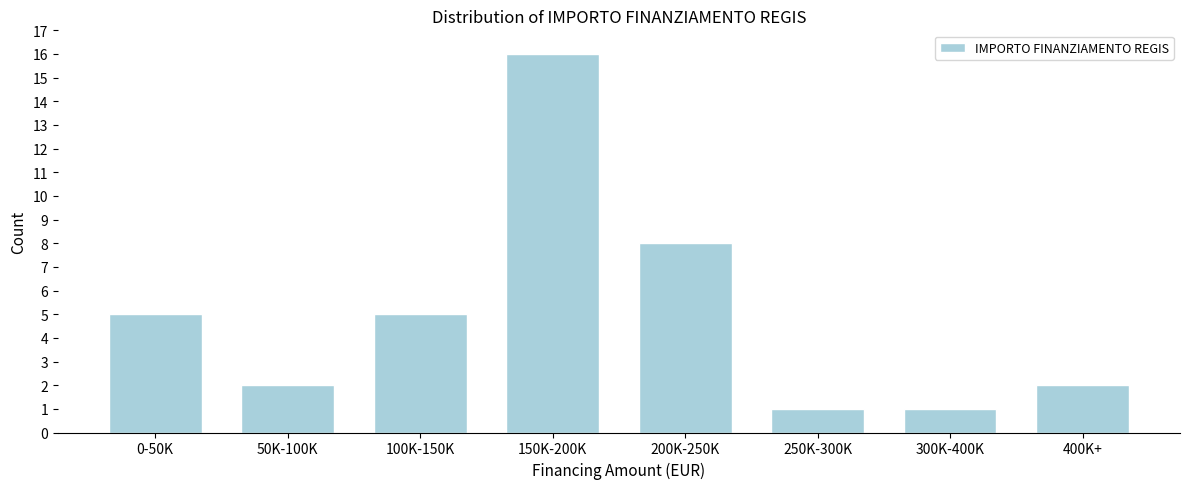

Reading right to left, transcribe all the data shown in this chart.

2	1	1	8	16	5	2	5